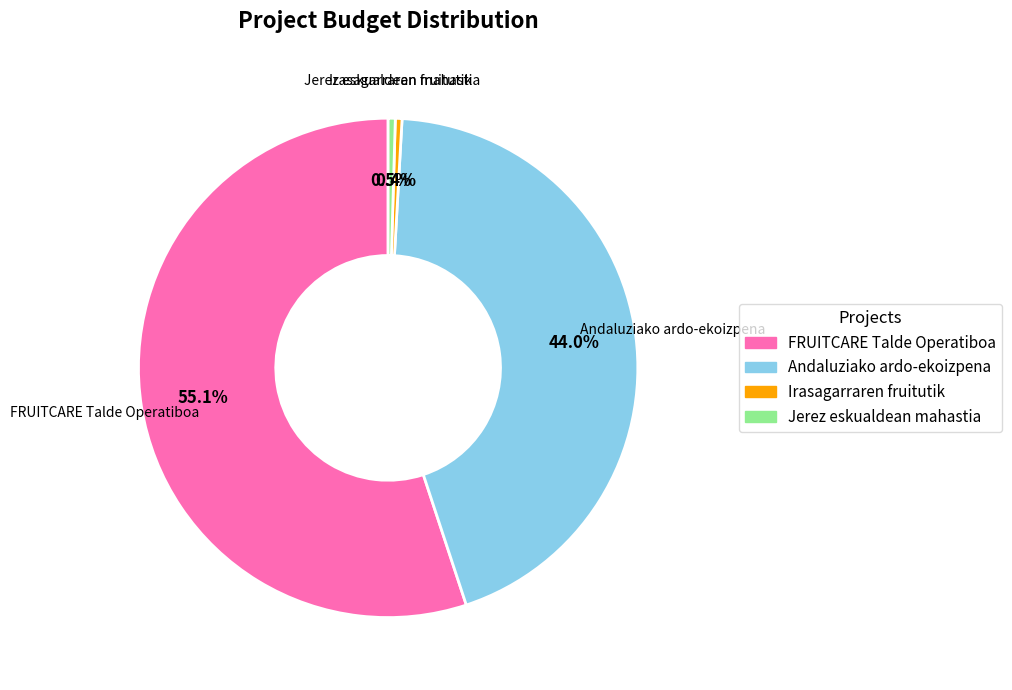

Which category has the biggest portion of the pie?

FRUITCARE Talde Operatiboa